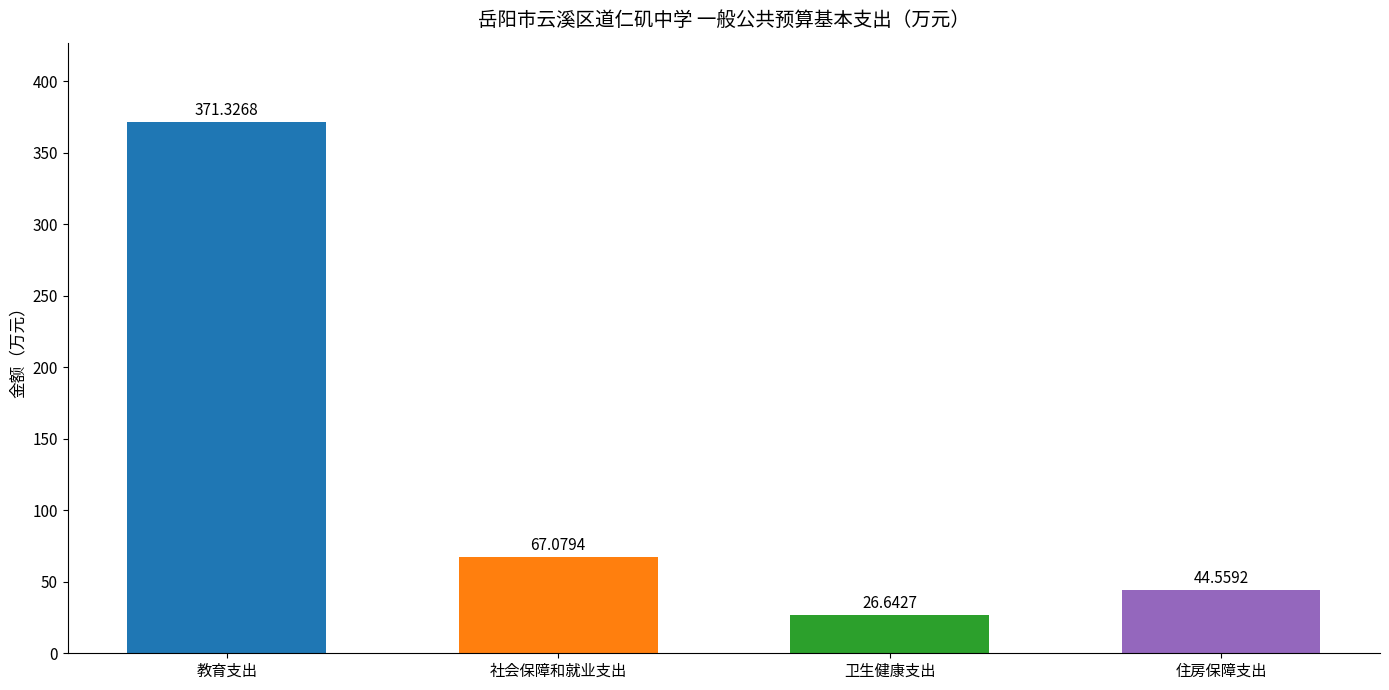

What is the value of the 4th bar from the left?

44.6